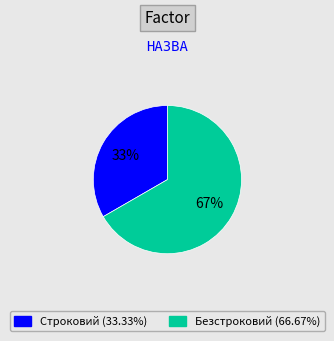

The Безстроковий slice represents 67% of the pie. True or false?

True